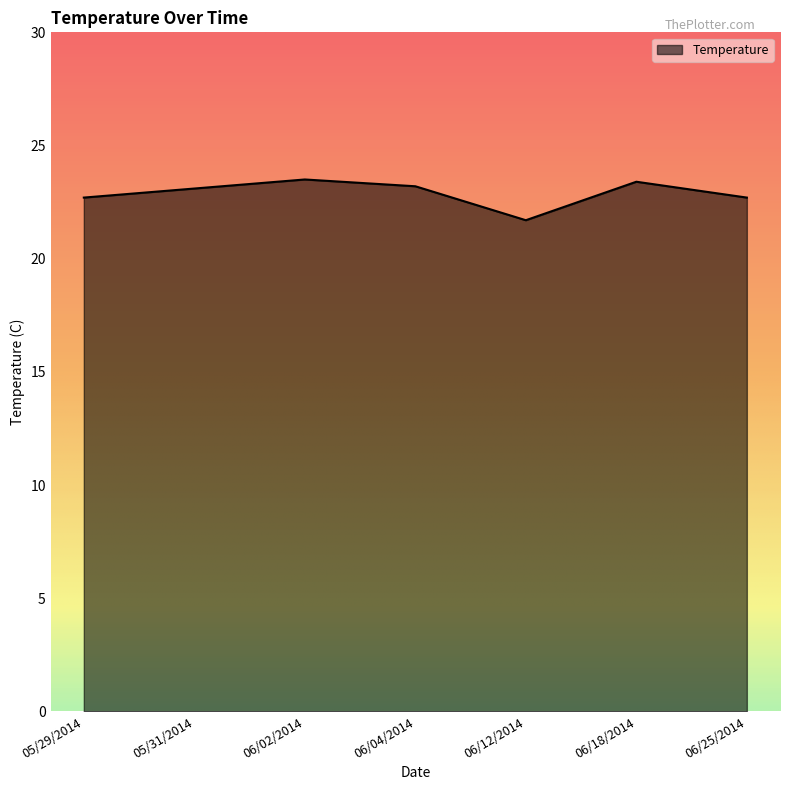

At which category does the chart reach its minimum across all series?

06/12/2014